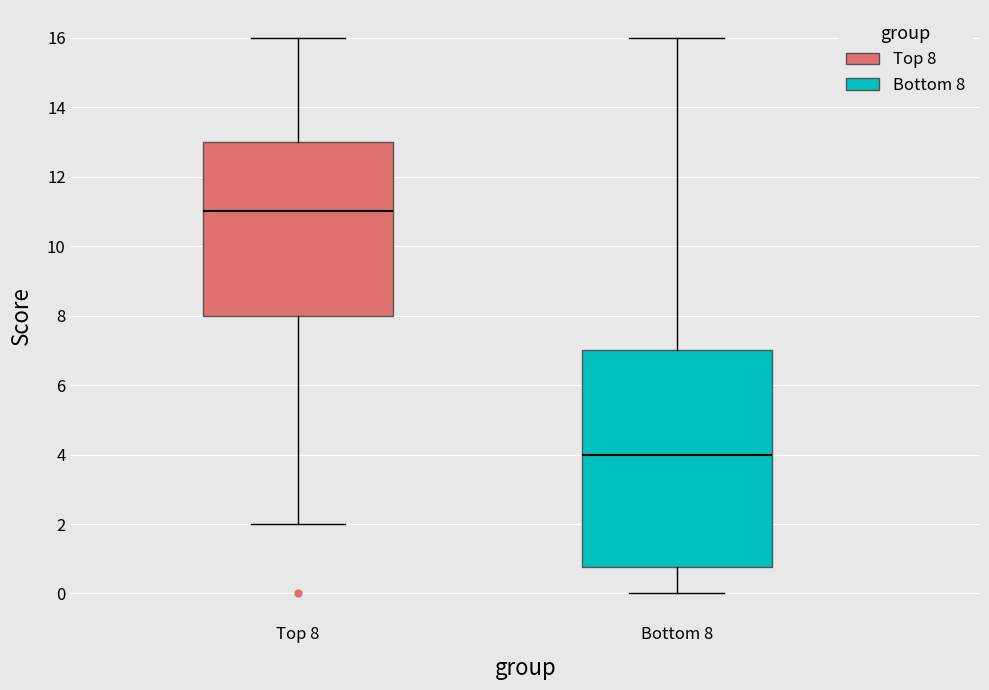

Reading left to right, read every box against the y-axis: the position of its median line, the range the box covers, and the ends of its whiskers. The values are not printed on the chart, so give them approximately, as read against the axis.

Top 8: median 11.0, box 8.0 to 13.0, whiskers 2.0 to 16.0
Bottom 8: median 4.0, box 0.8 to 7.0, whiskers 0.0 to 16.0